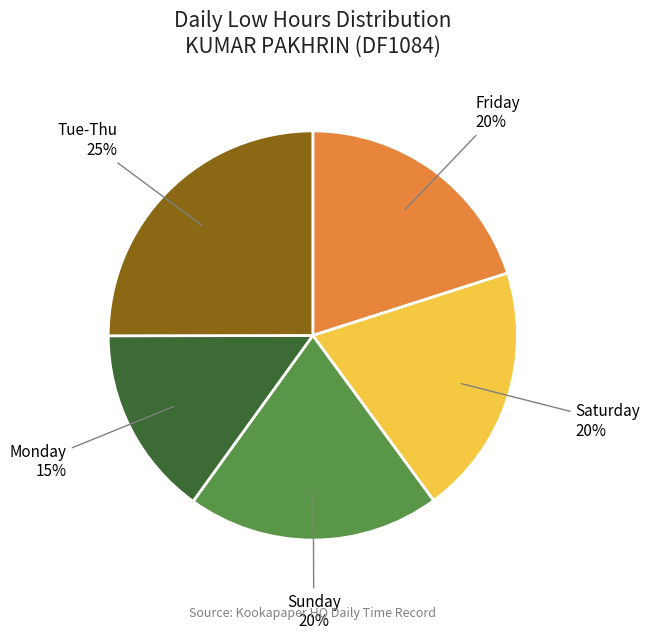

Is there a majority slice in this chart?

No